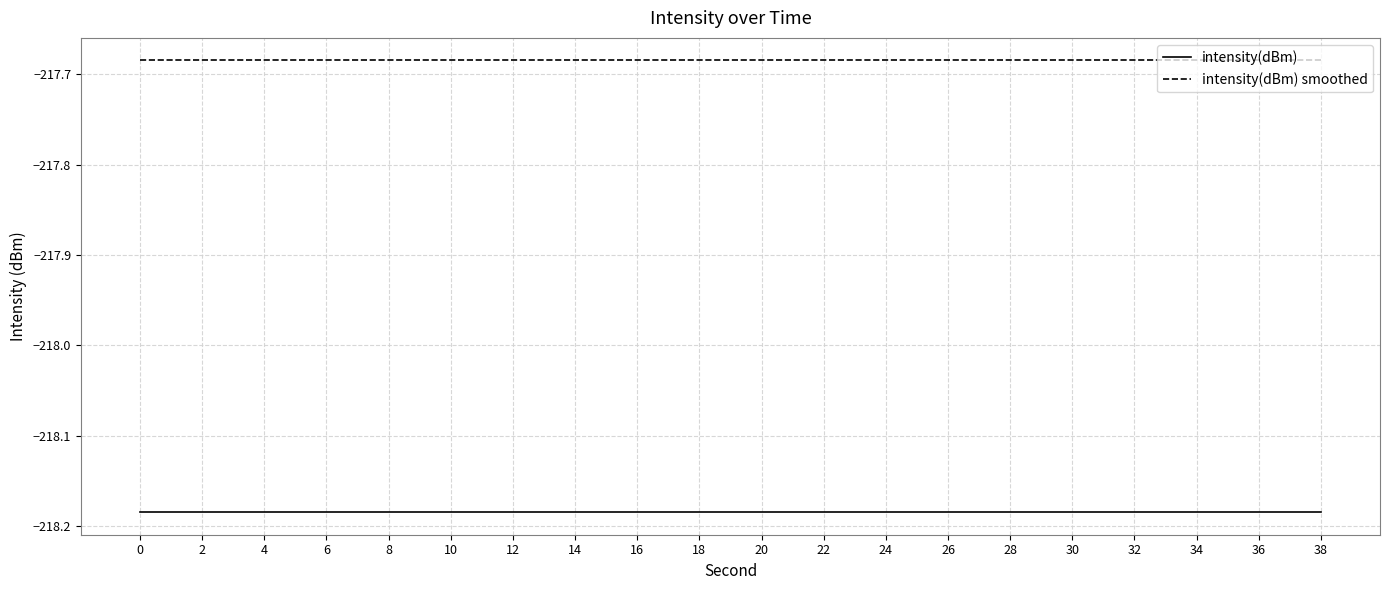

At 14, list the series in order from smallest to largest.

intensity(dBm), intensity(dBm) smoothed